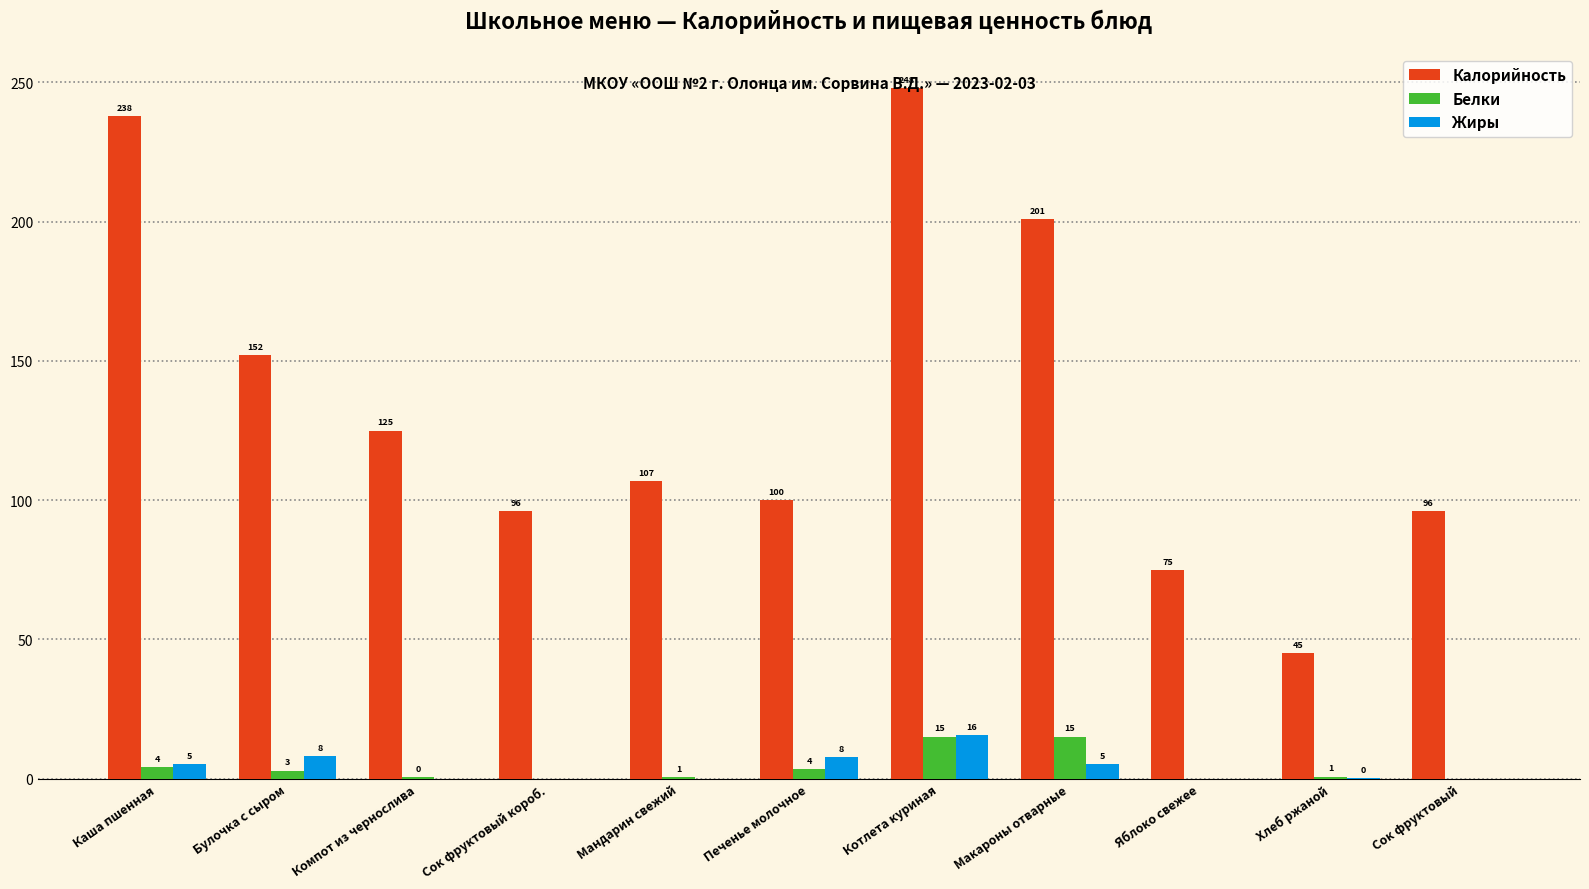

What are all the series names shown in the legend?

Калорийность, Белки, Жиры